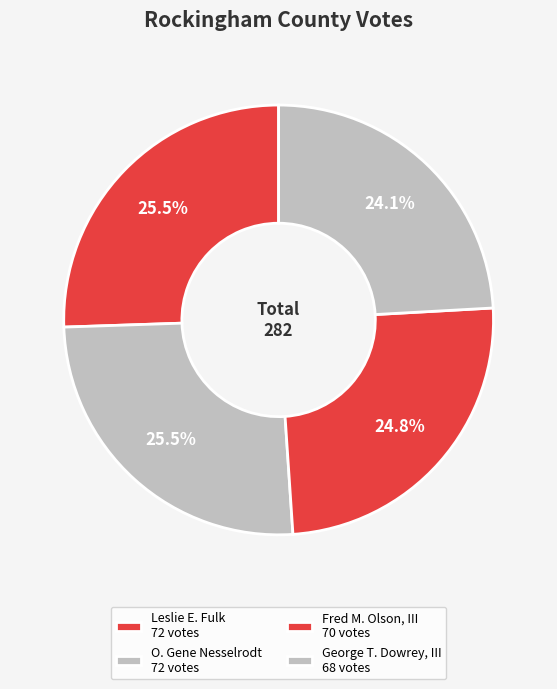

To the nearest percent, what is the combined percentage of George T. Dowrey, III and Fred M. Olson, III?

49%